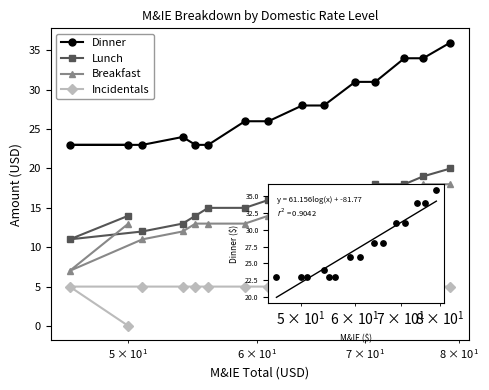

What is the total value across all series at 11?

71